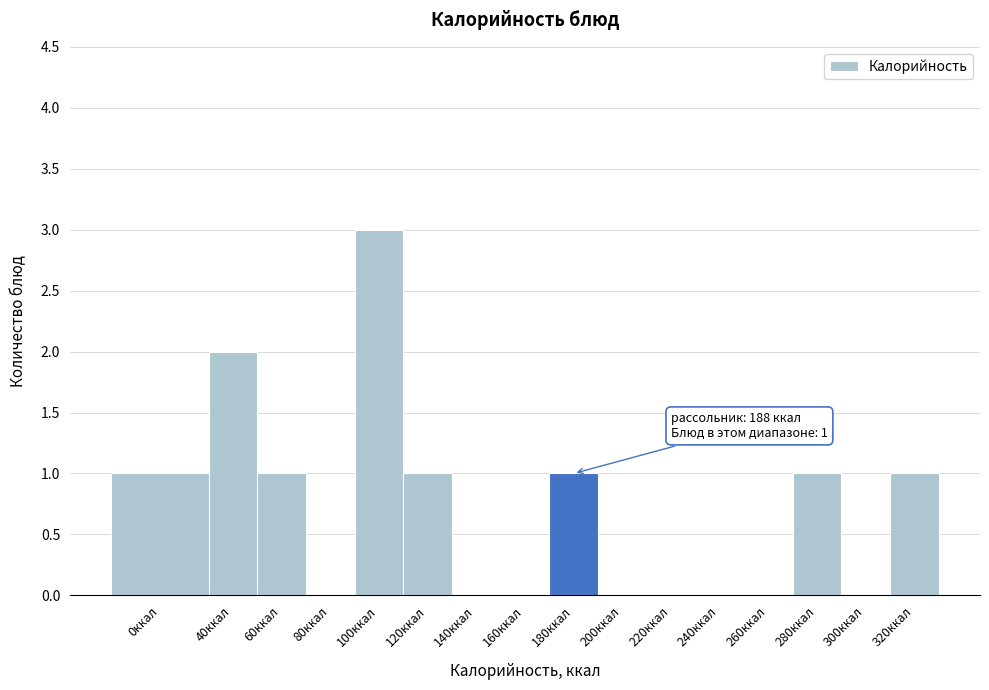

Reading left to right, what are all the values shown in this chart?

0ккал=1	40ккал=2	60ккал=1	80ккал=0	100ккал=3	120ккал=1	140ккал=0	160ккал=0	180ккал=1	200ккал=0	220ккал=0	240ккал=0	260ккал=0	280ккал=1	300ккал=0	320ккал=1